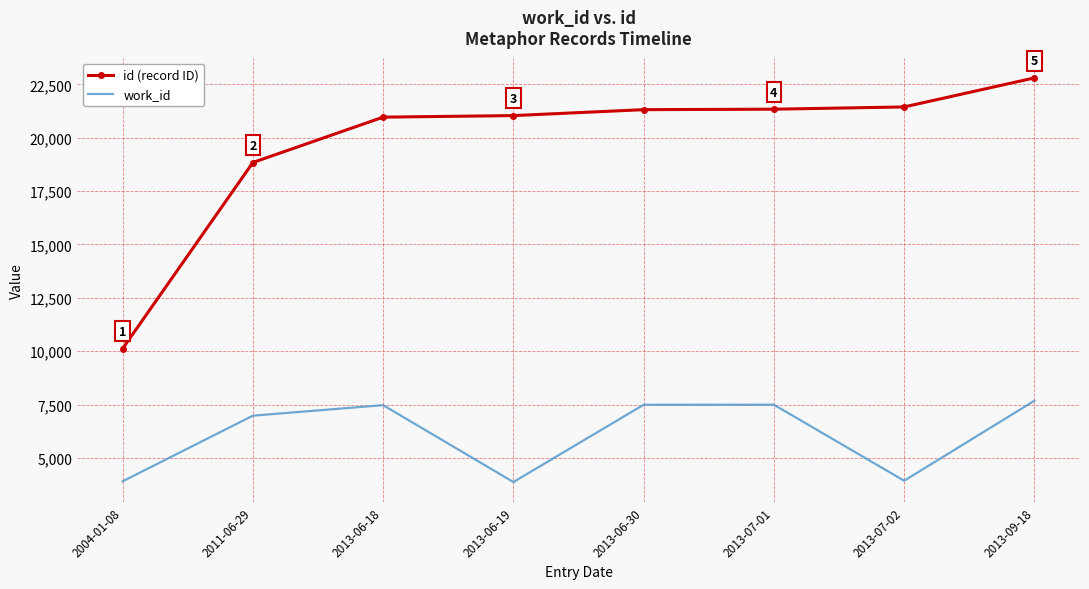

At which category is the sum across all series the highest?

2013-09-18